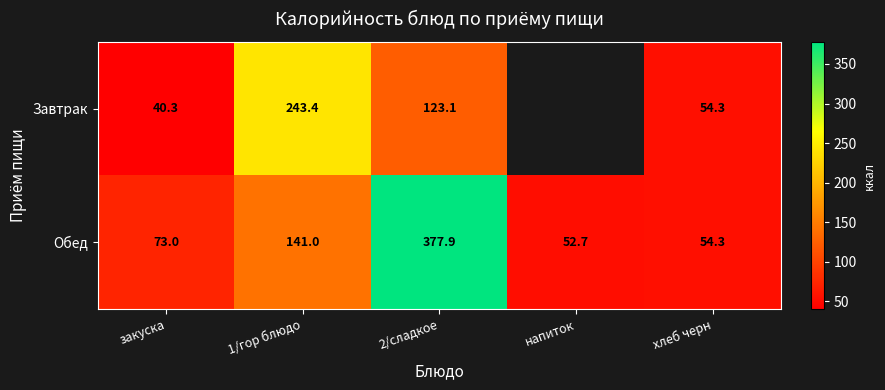

Which category has the lowest value in the Обед series?

напиток